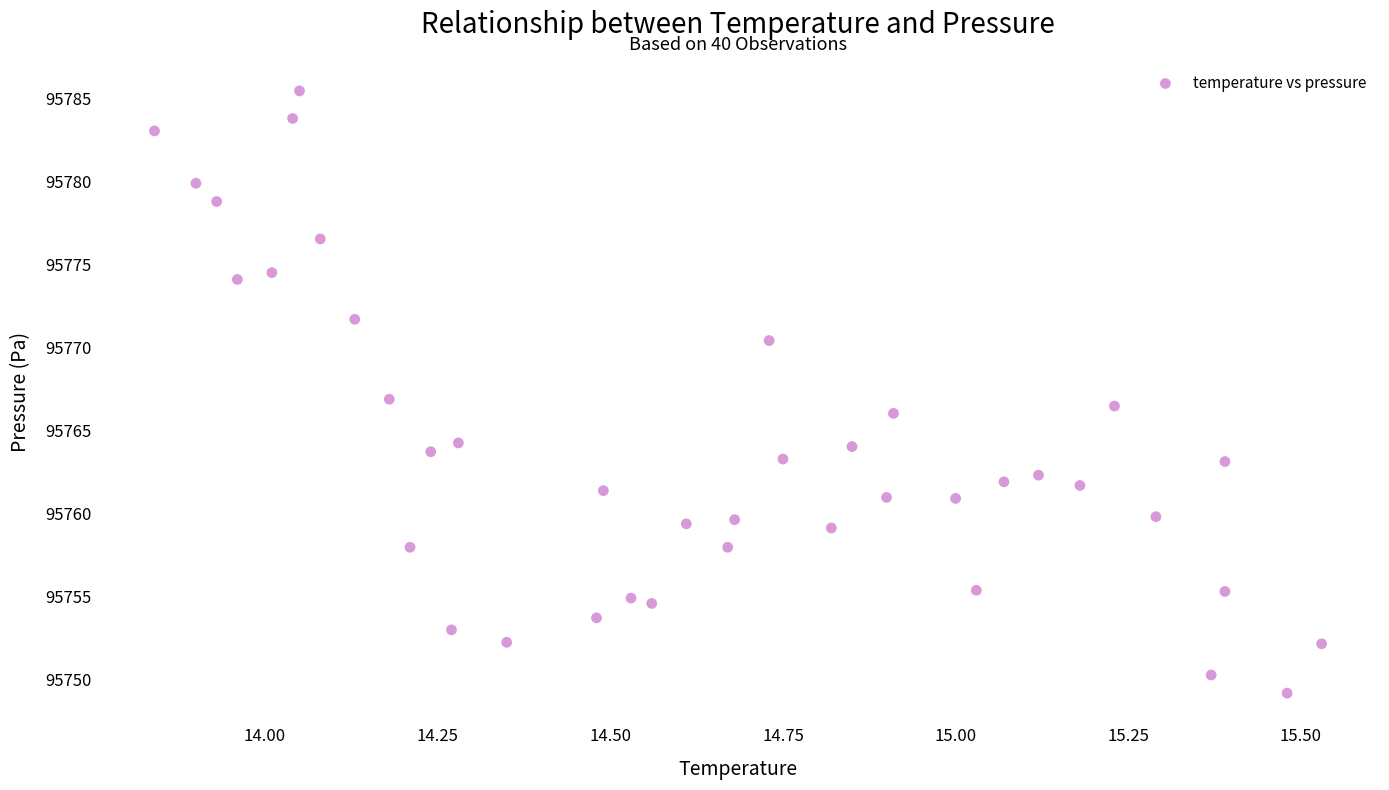

What is the range of X values (max minus min)?

1.7